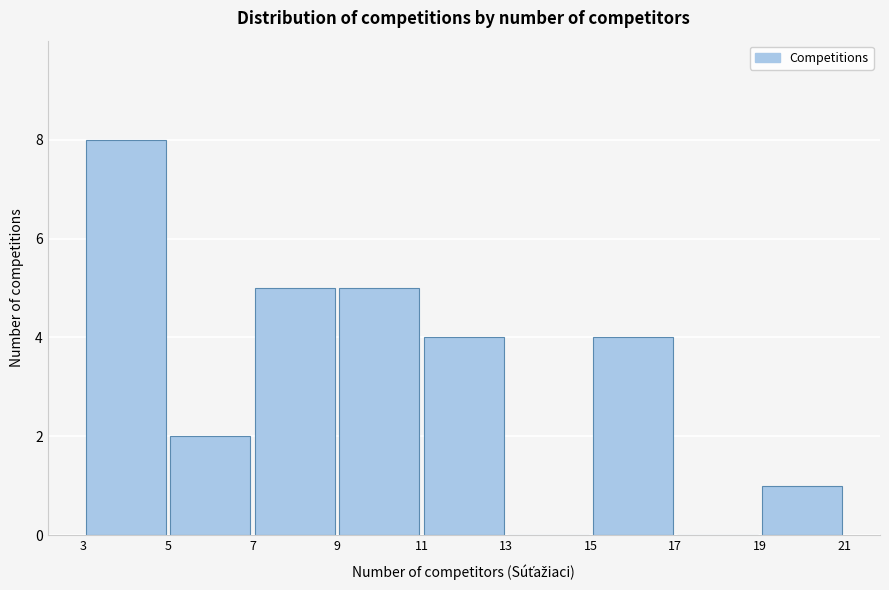

Reading left to right, list every bar in this chart as the range it spans on the x-axis followed by its height. The values are not printed on the chart, so give them approximately, as read against the axis.

3 to 5: 8
5 to 7: 2
7 to 9: 5
9 to 11: 5
11 to 13: 4
13 to 15: 0
15 to 17: 4
17 to 19: 0
19 to 21: 1